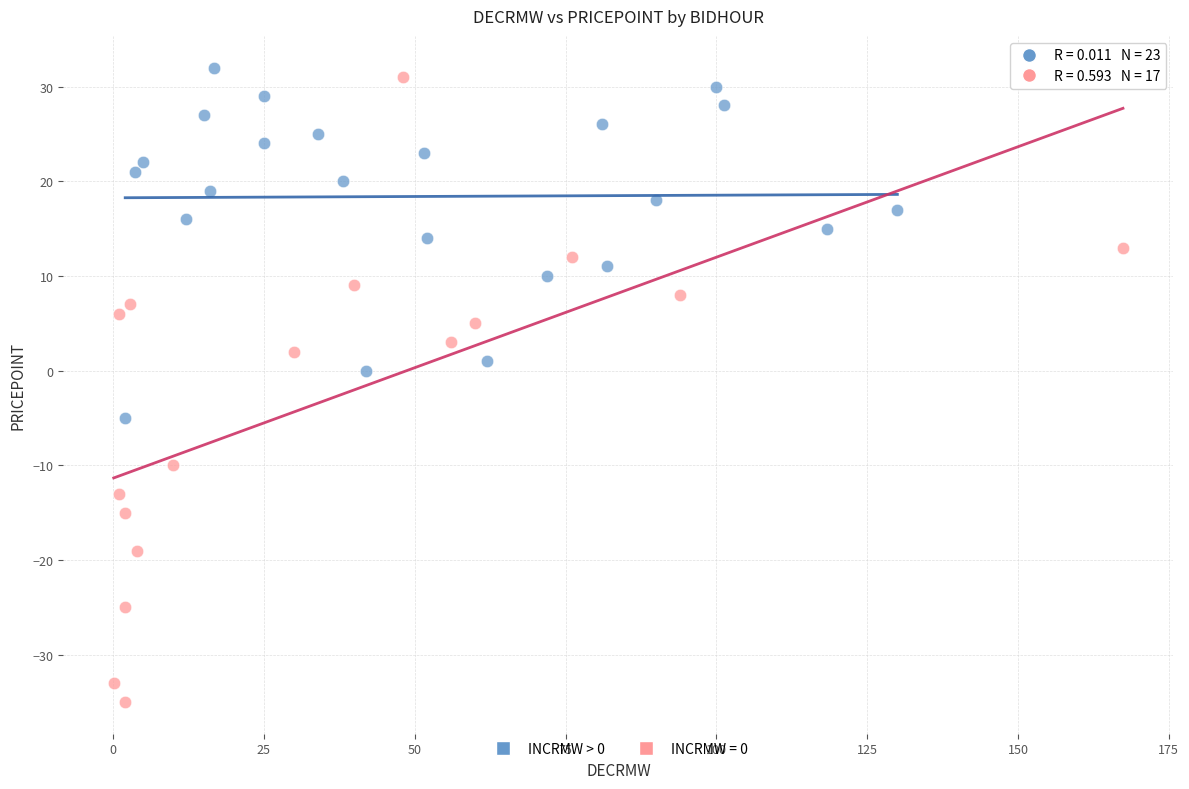

Which series contains the lowest Y value?

INCRMW = 0